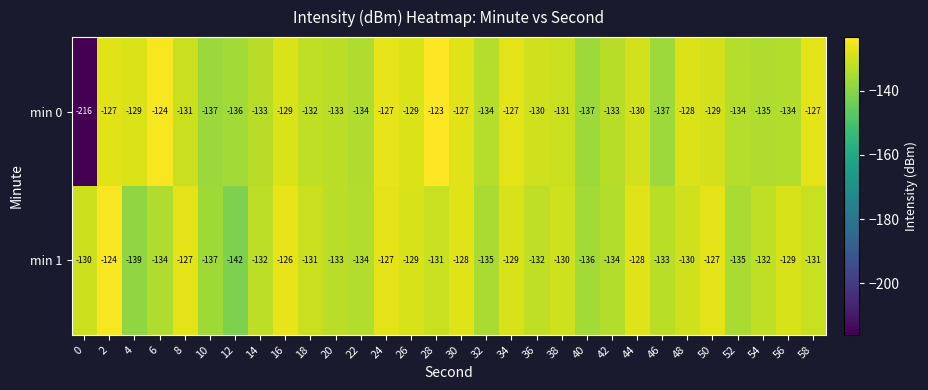

What is the sum of the min 1 values at 34 and 8?

-256